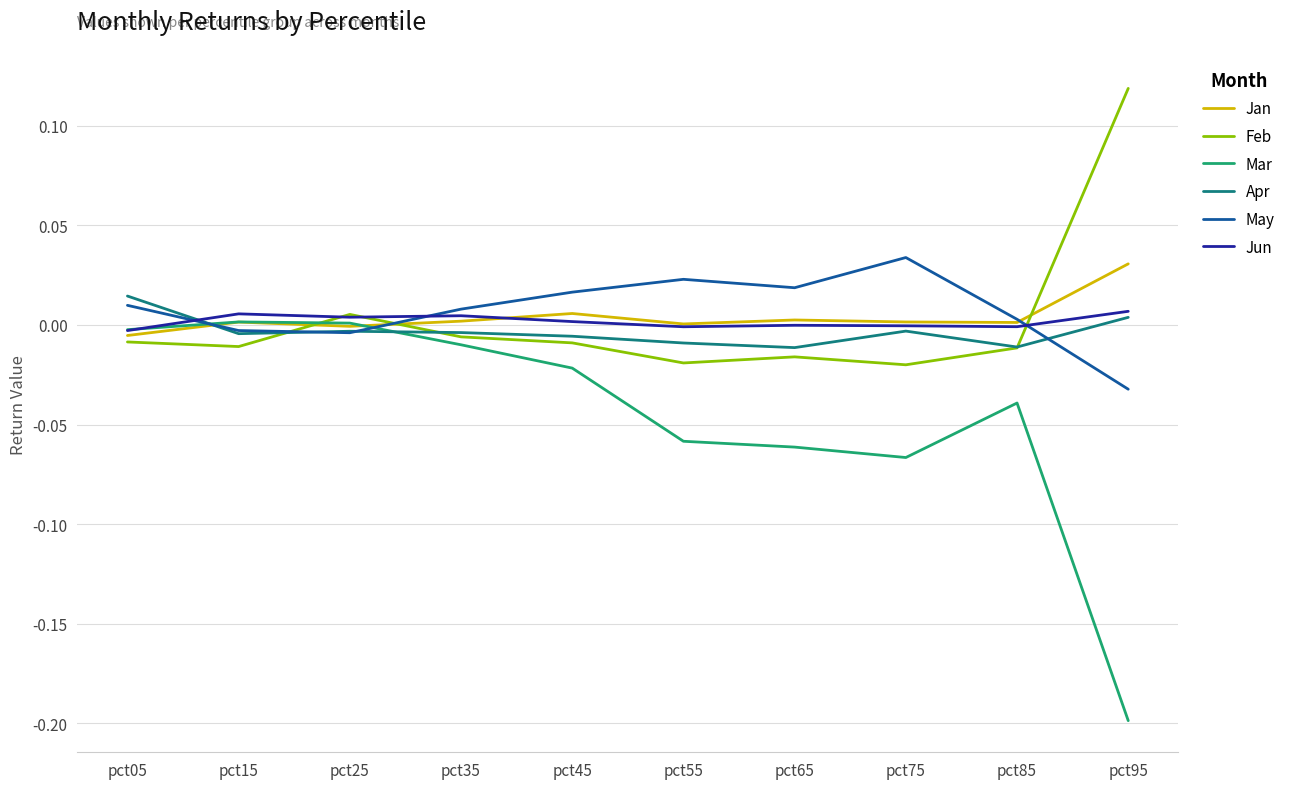

True or false: Jun has a value of -0.0 at pct65.

True